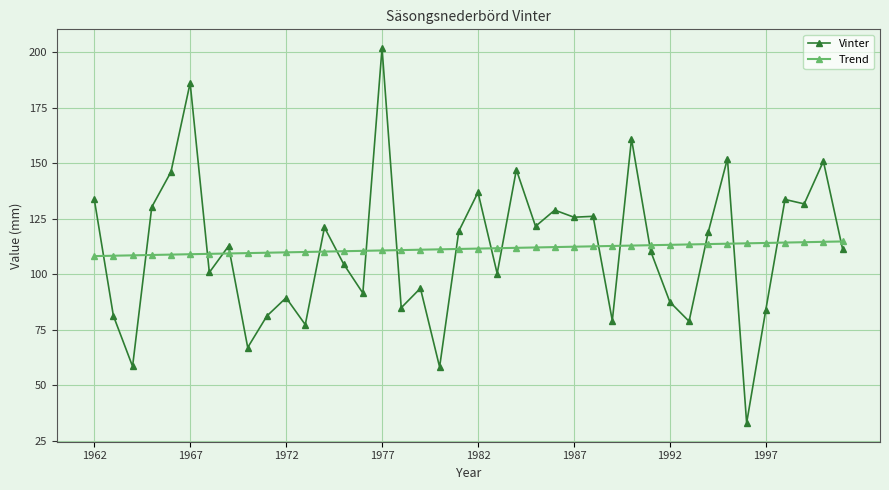

What is the average value of the Vinter series?

111.4